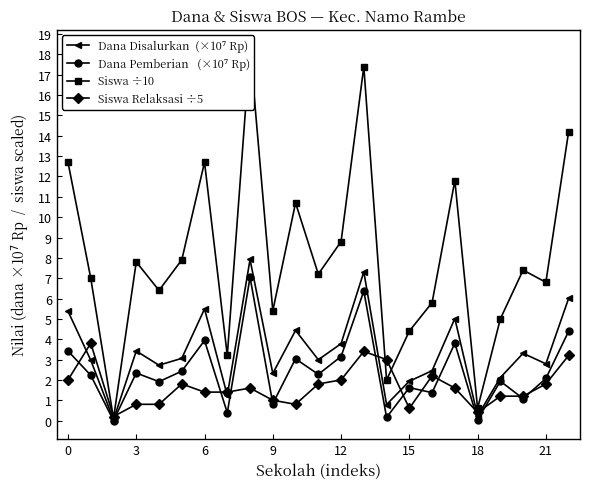

After their last crossing, which series has the higher values: Siswa Relaksasi ÷5 or Dana Disalurkan  (×10⁷ Rp)?

Dana Disalurkan  (×10⁷ Rp)